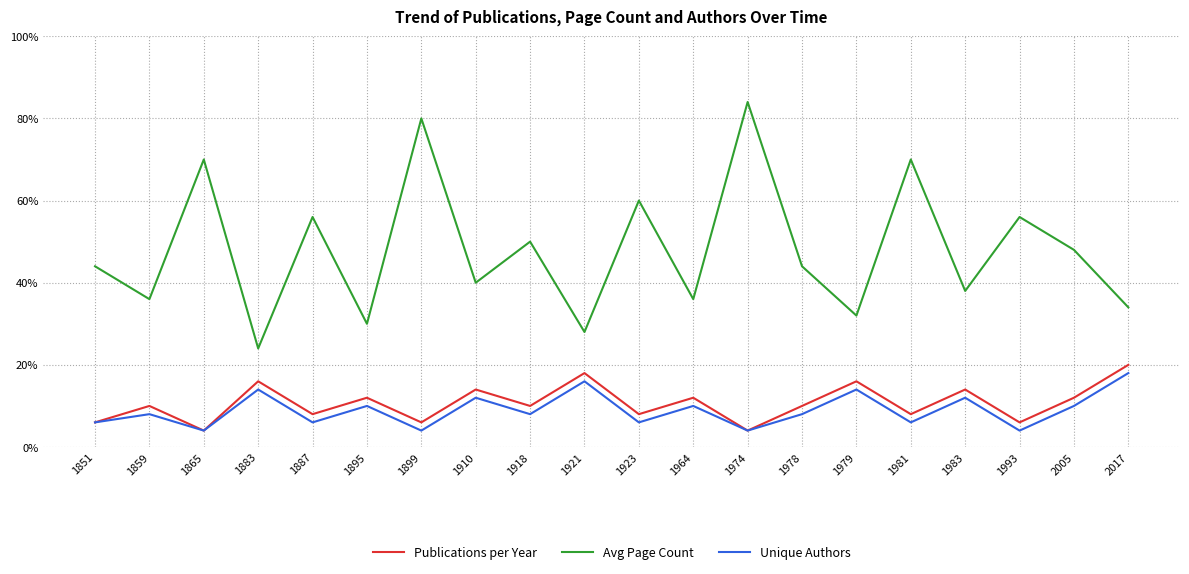

Reading left to right, what are all the values shown in this chart?

Publications per Year: 3	5	2	8	4	6	3	7	5	9	4	6	2	5	8	4	7	3	6	10
Avg Page Count: 22	18	35	12	28	15	40	20	25	14	30	18	42	22	16	35	19	28	24	17
Unique Authors: 3	4	2	7	3	5	2	6	4	8	3	5	2	4	7	3	6	2	5	9